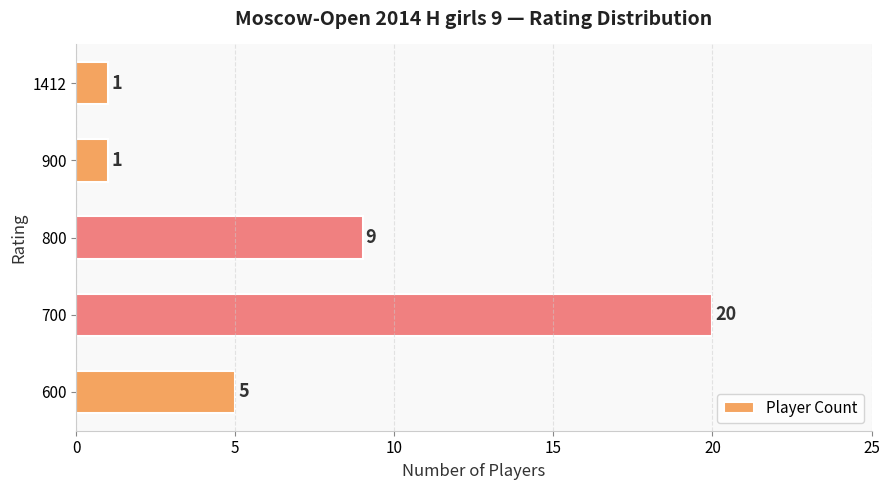

Is it true that the value at 700 is 20?

True